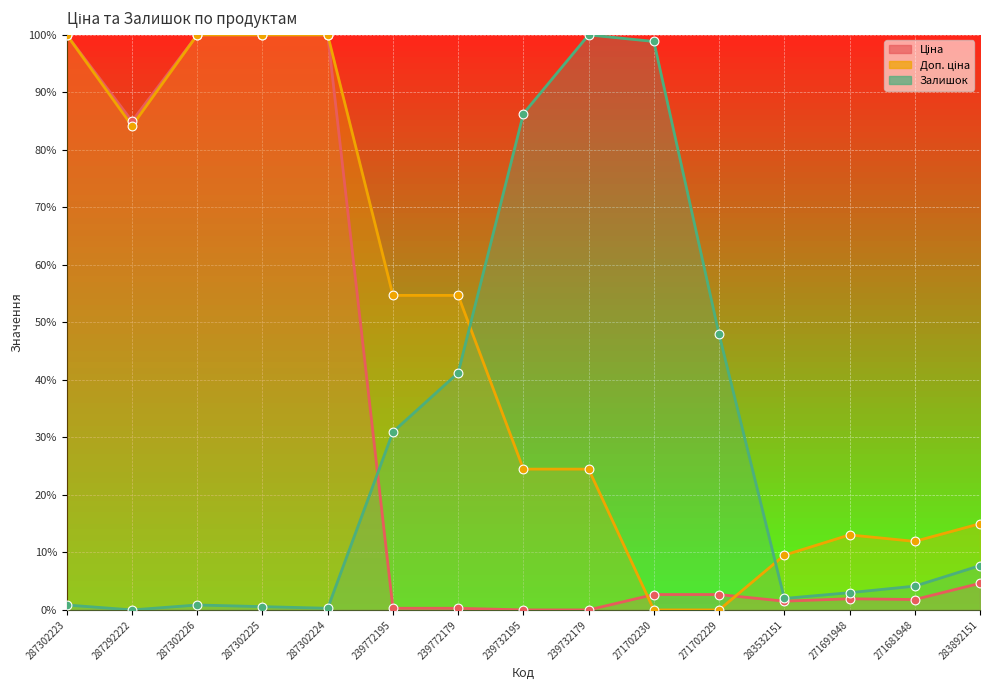

Which series has the largest total across all categories?

Доп. ціна